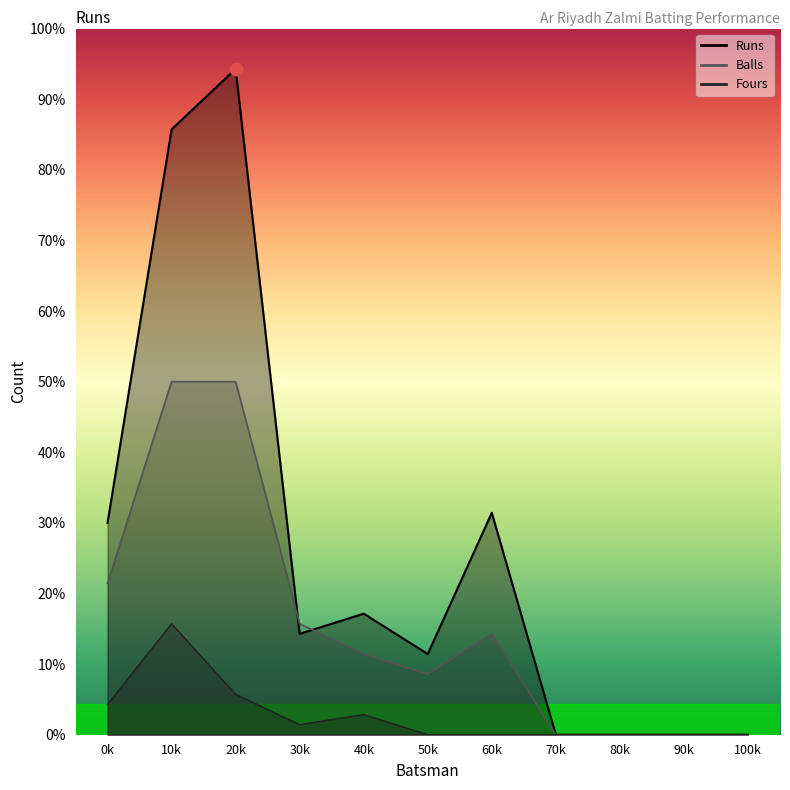

Which series contains the highest Y value?

Runs